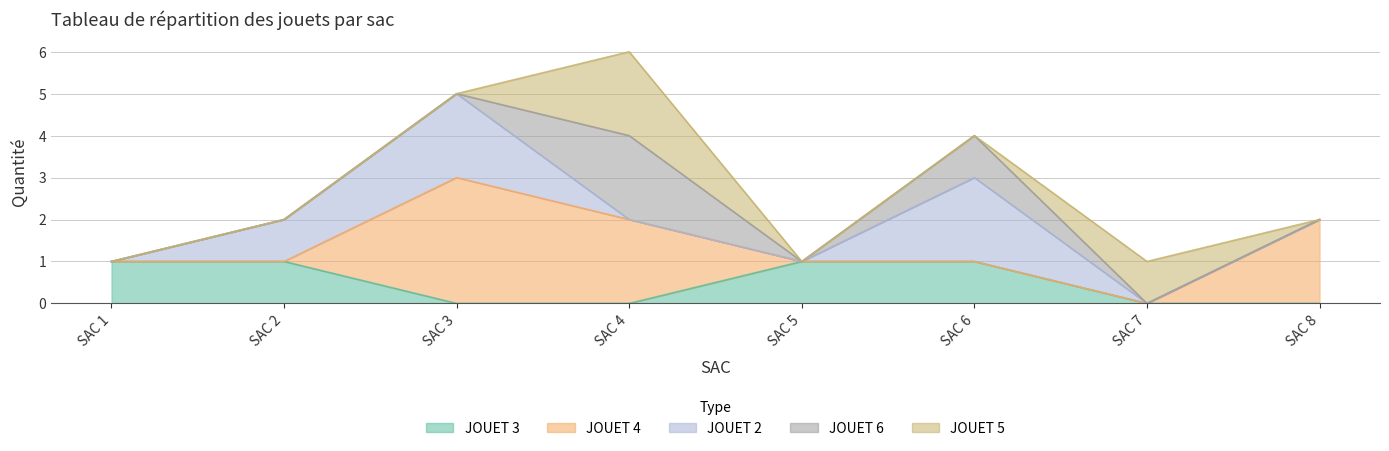

How many categories are shown in the chart?

8